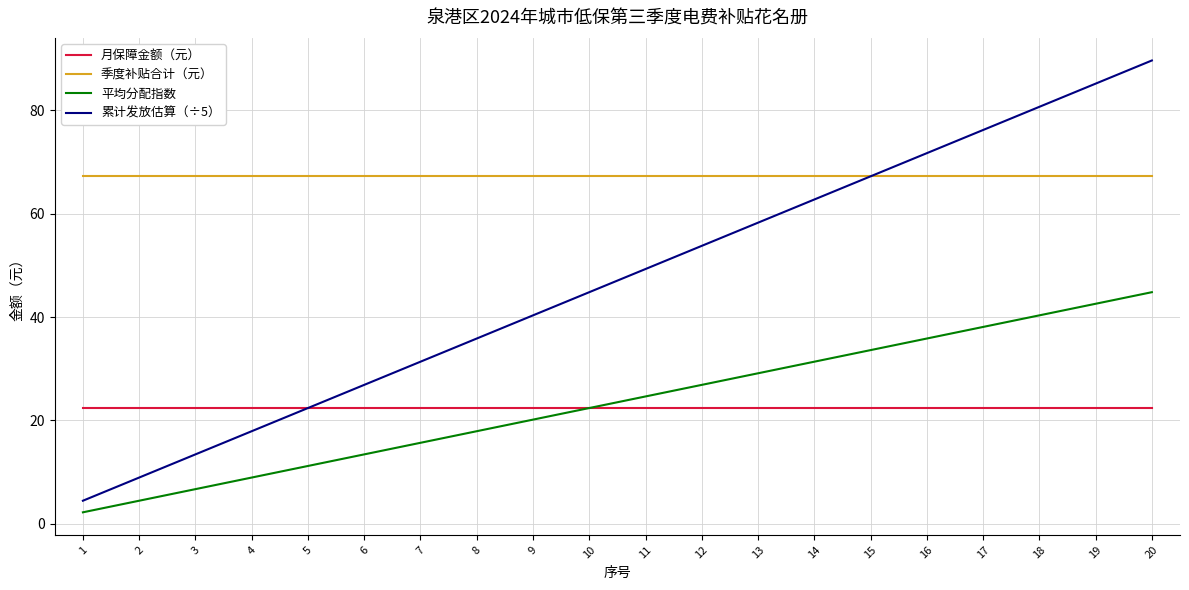

True or false: 月保障金额（元） and 季度补贴合计（元） cross at least once.

False